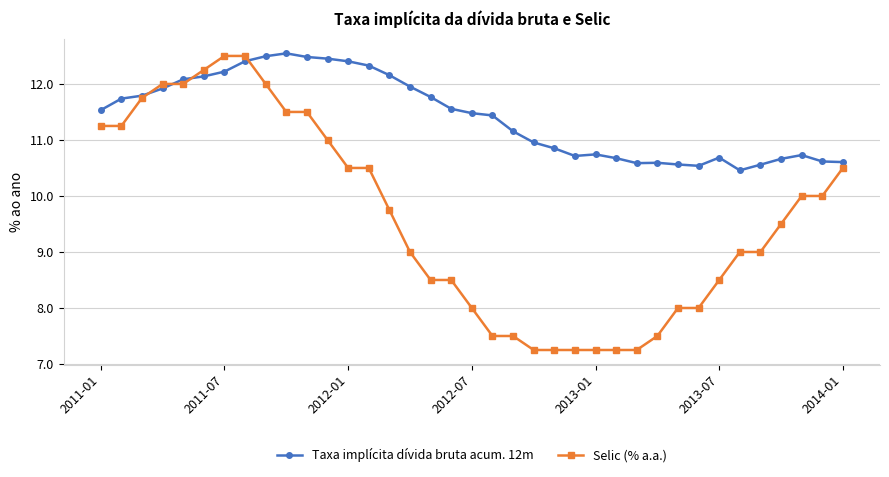

What are all the series names shown in the legend?

Taxa implícita dívida bruta acum. 12m, Selic (% a.a.)